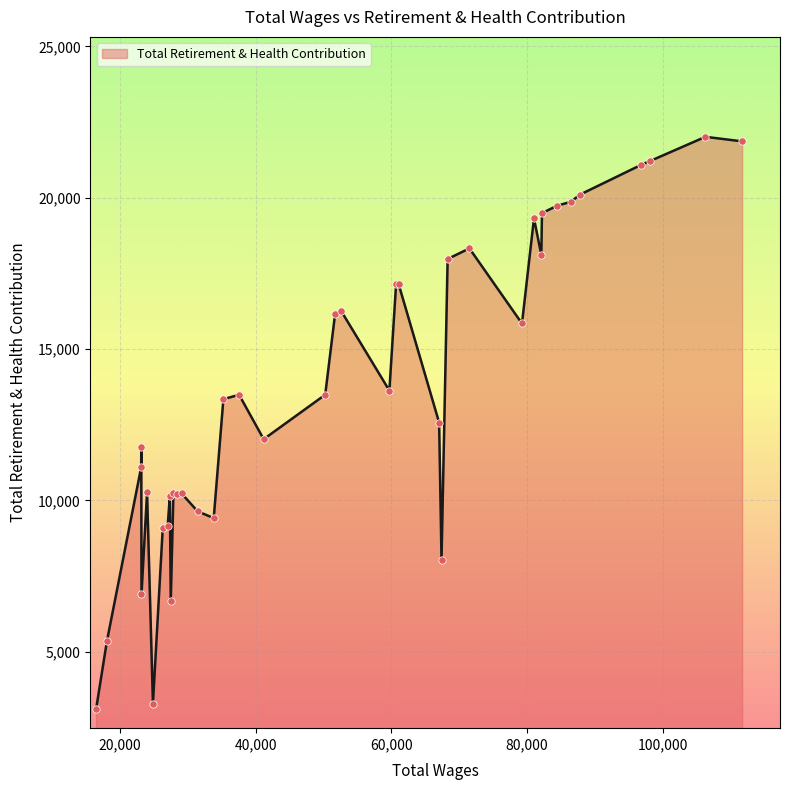

What is the minimum value shown in the chart?

3087